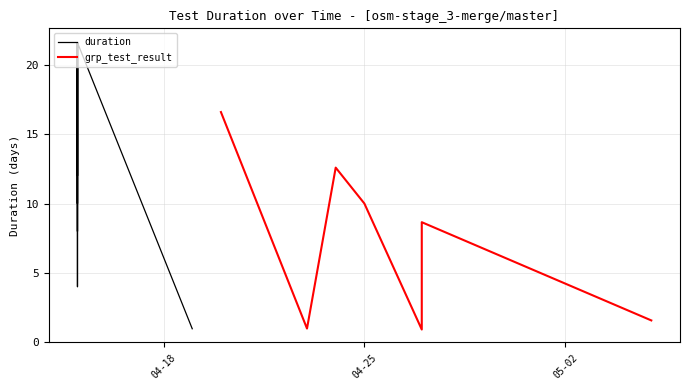

Read the duration value at 25.

10.0